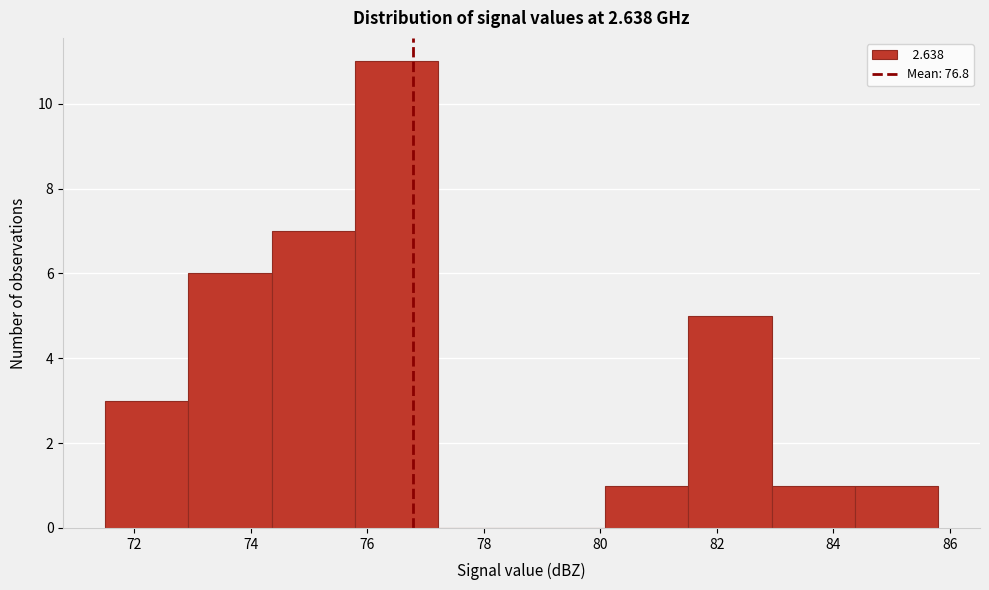

Reading left to right, list every bar in this chart as the range it spans on the x-axis followed by its height. Neither the bar edges nor the heights are printed on the chart, so give them approximately, as read against the axes.

71.6 to 73.0: 3
73.0 to 74.4: 6
74.4 to 75.8: 7
75.8 to 77.2: 11
77.2 to 78.6: 0
78.6 to 80.0: 0
80.0 to 81.6: 1
81.6 to 83.0: 5
83.0 to 84.4: 1
84.4 to 85.8: 1